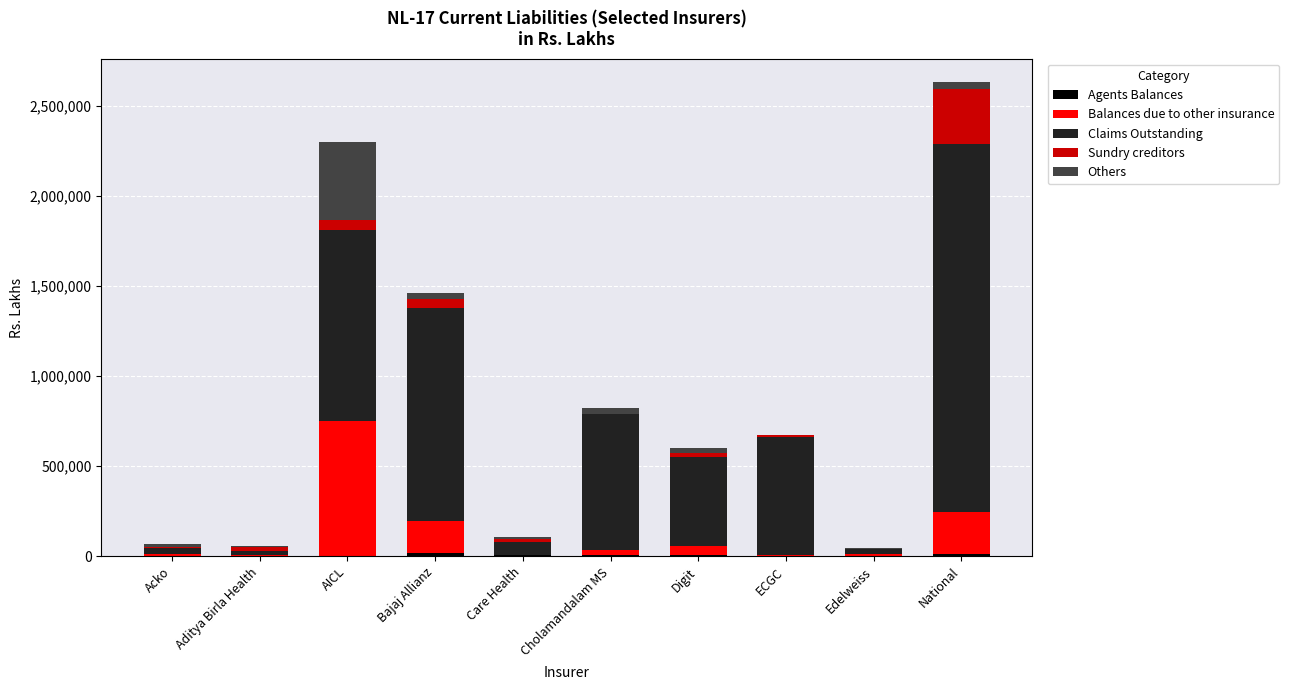

At which category is the sum across all series the highest?

National